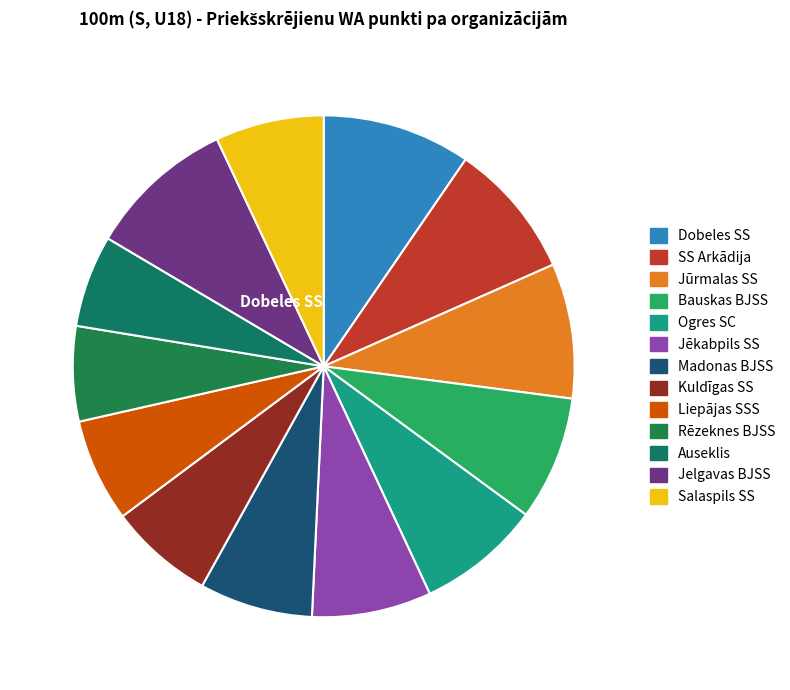

How many segments does this pie chart have?

13